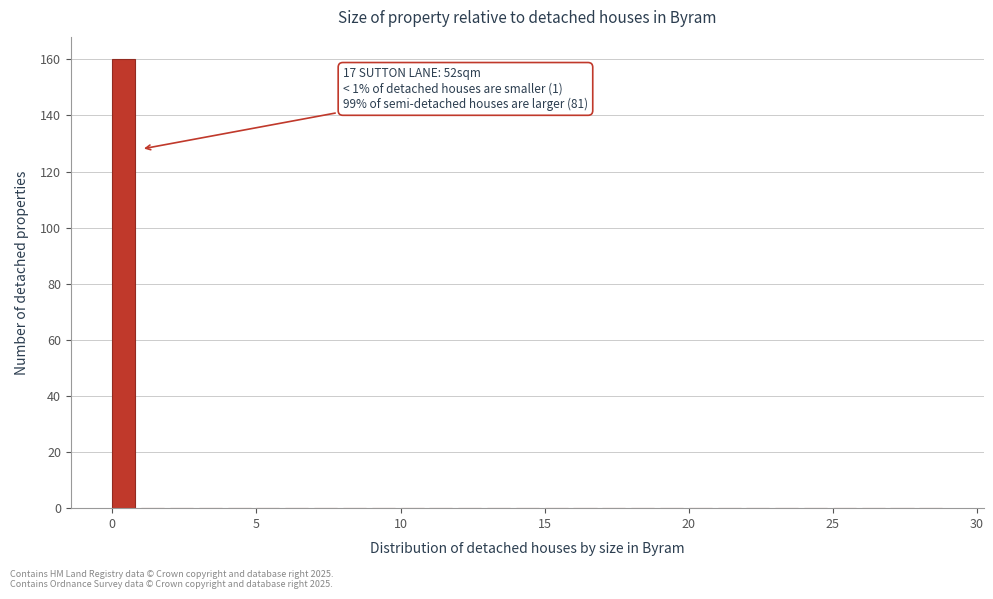

Around what value on the x-axis is the tallest bar? Give the approximate position of its centre, as read against the axis.

0.5